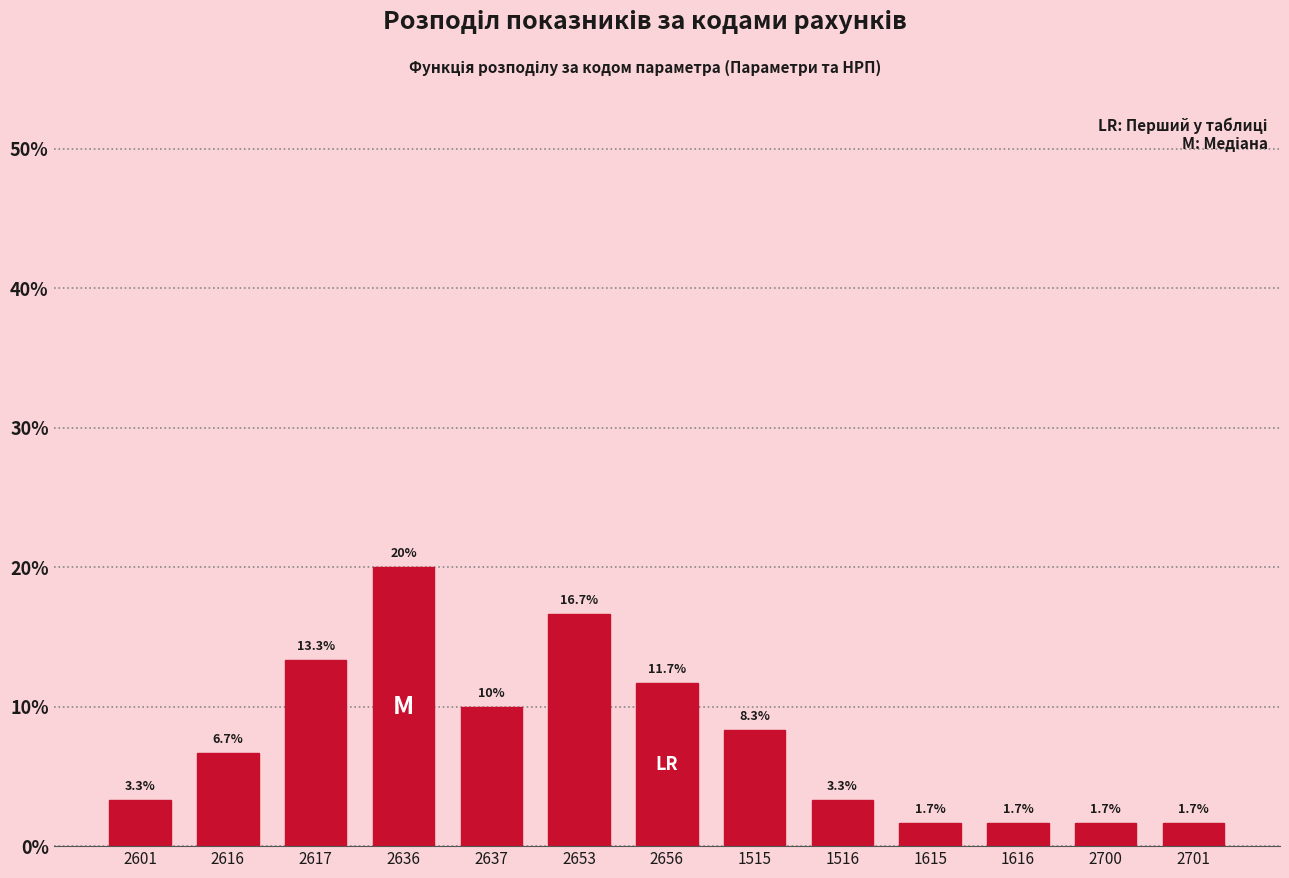

Reading right to left, transcribe all the data shown in this chart.

1.7	1.7	1.7	1.7	3.3	8.3	11.7	16.7	10.0	20.0	13.3	6.7	3.3